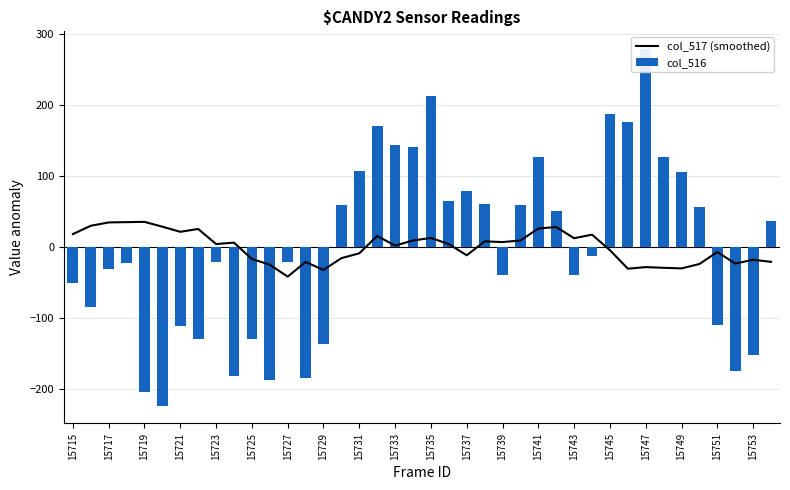

Reading right to left, extract all data points from this chart.

col_517 (smoothed): -20.7	-17.8	-23.1	-6.9	-23.7	-29.9	-29.1	-28.1	-30.3	-4.3	17.5	12.5	28.3	26.1	9.3	7.1	8.1	-11.5	4.3	12.9	9.3	2.1	15.7	-8.7	-15.5	-32.1	-20.9	-41.5	-24.7	-16.7	6.3	4.3	25.5	21.5	28.7	35.5	35.1	34.7	30.0	18.3
col_516: 36.2	-151.8	-173.8	-108.8	56.2	105.2	127.2	278.2	176.2	187.2	-11.8	-38.8	51.2	126.2	59.2	-39.8	60.2	78.2	64.2	212.2	140.2	144.2	170.2	107.2	59.2	-136.8	-183.8	-20.8	-186.8	-128.8	-181.8	-20.8	-128.8	-110.8	-222.8	-203.8	-22.8	-30.8	-83.8	-50.8